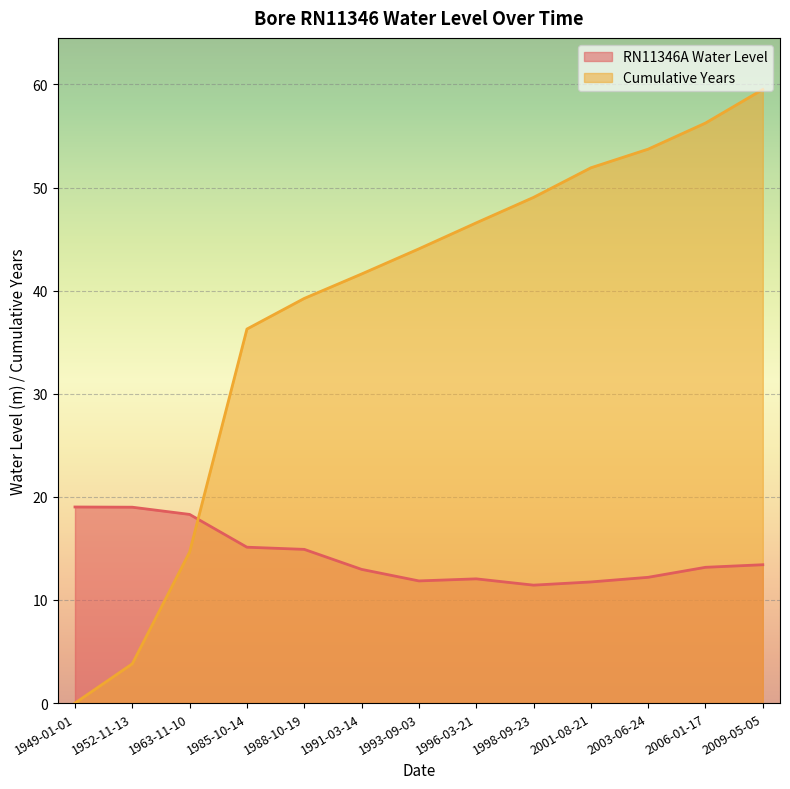

The value of RN11346A Water Level at 2009-05-05 is 13.4. True or false?

True